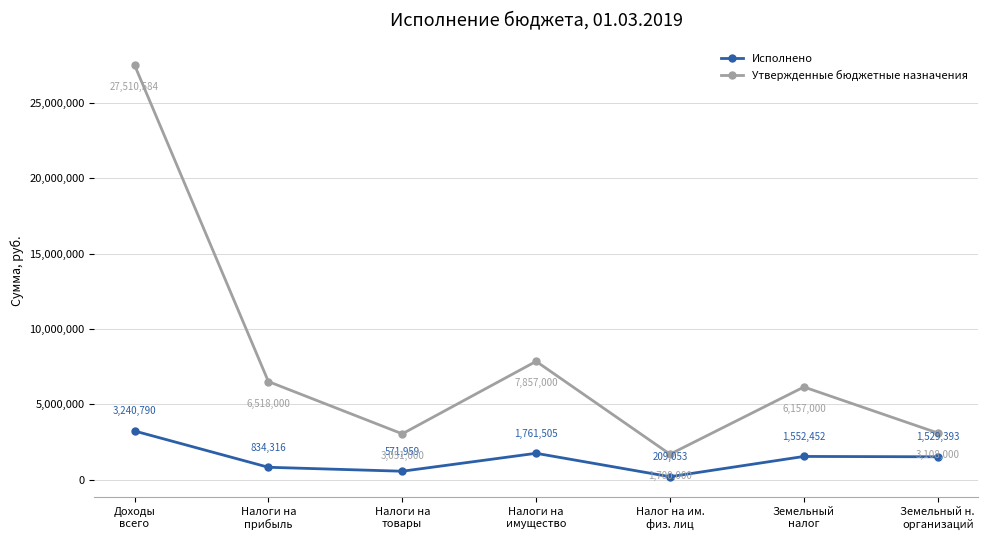

The value of Утвержденные бюджетные назначения at Земельный
налог is 6157000.0. True or false?

True